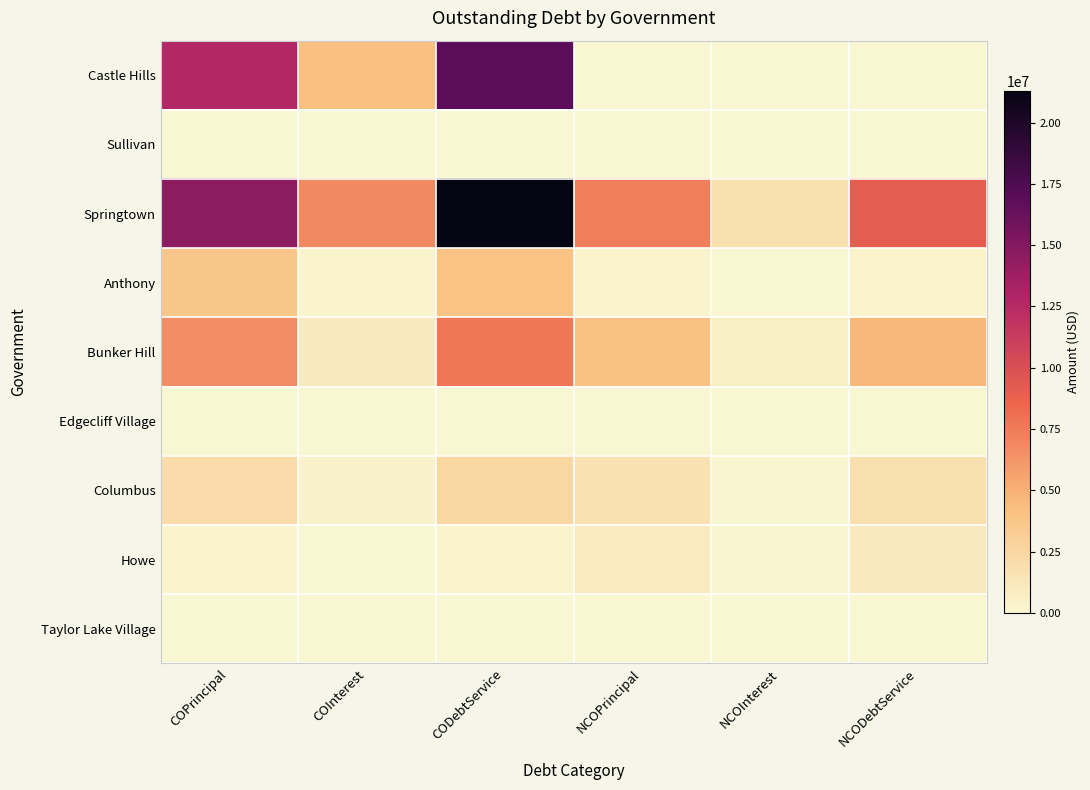

Which series has the largest range (max minus min)?

Springtown